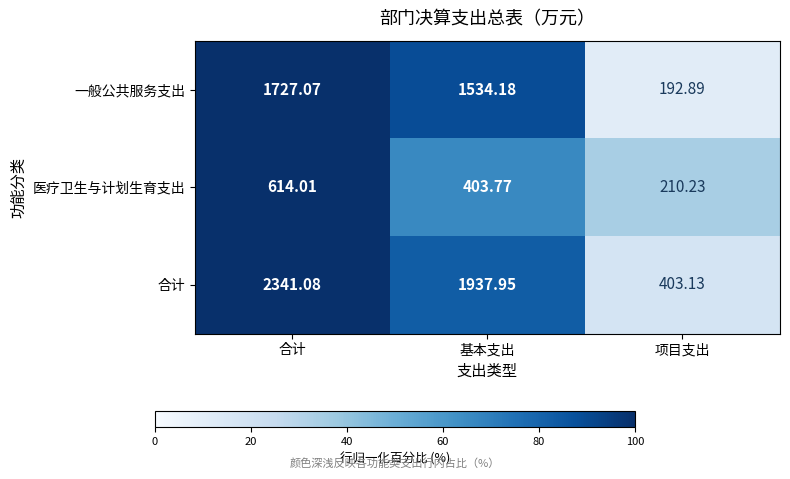

Which series has the widest spread of values?

合计